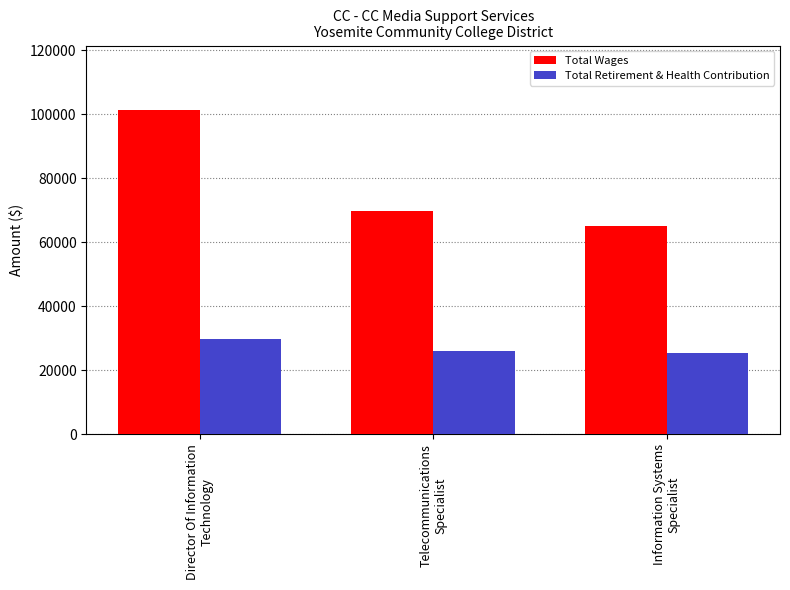

What is the value of the Total Retirement & Health Contribution bar at the 3rd from the left?

25451